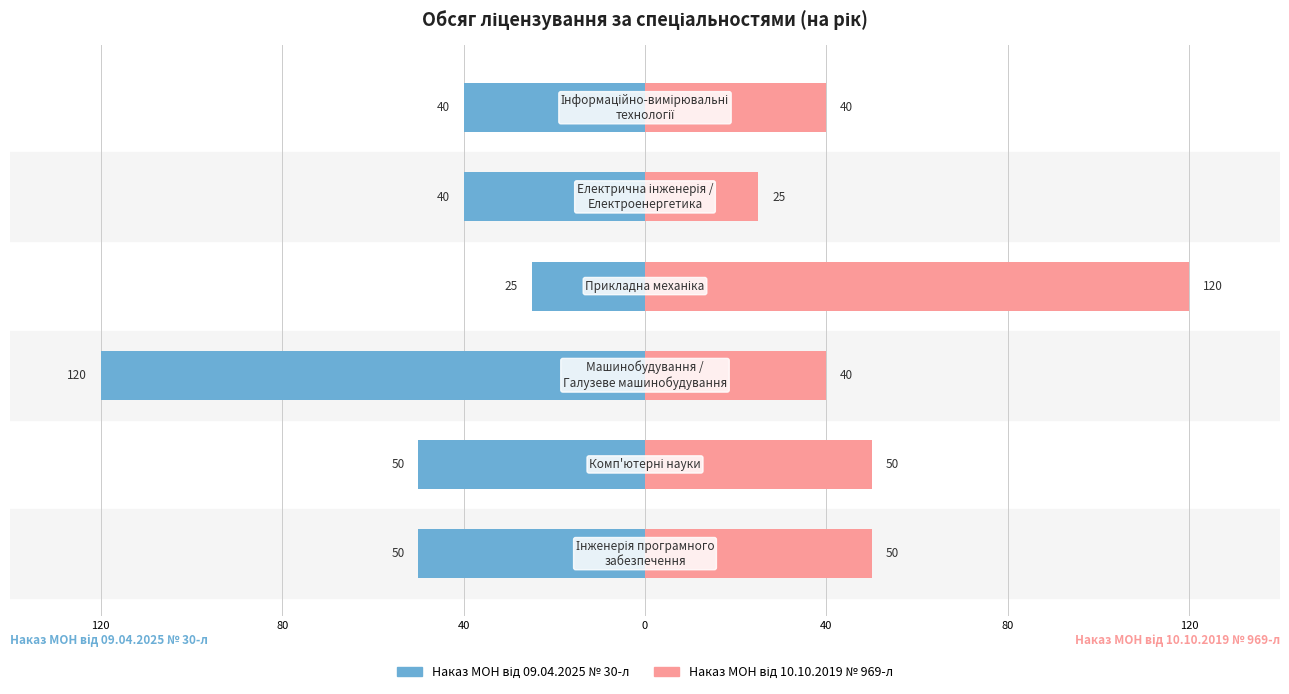

How many bars are there in total?

12